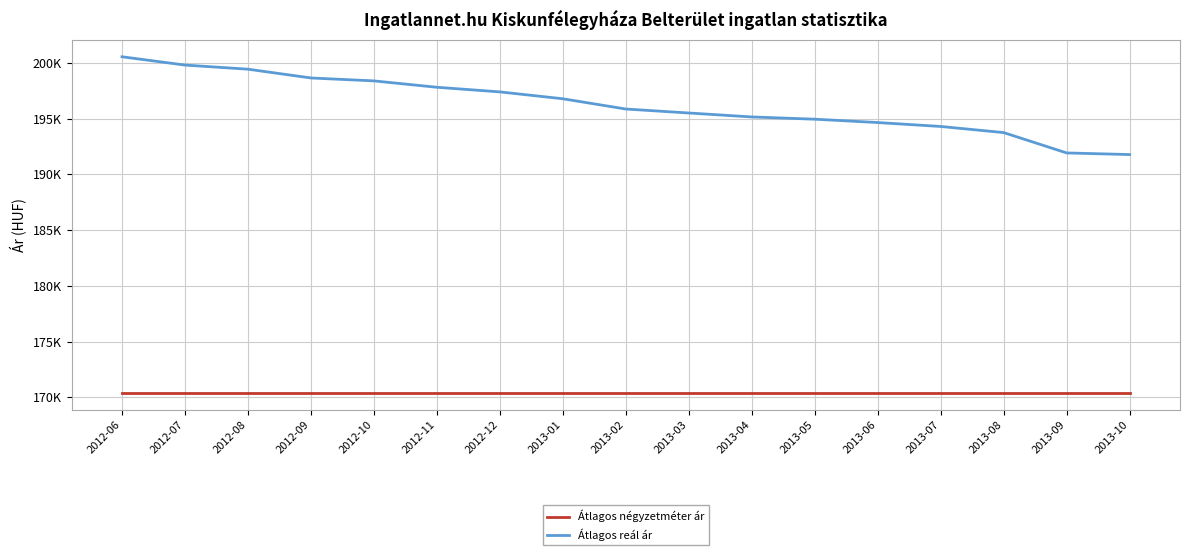

True or false: Átlagos négyzetméter ár and Átlagos reál ár cross at least once.

False